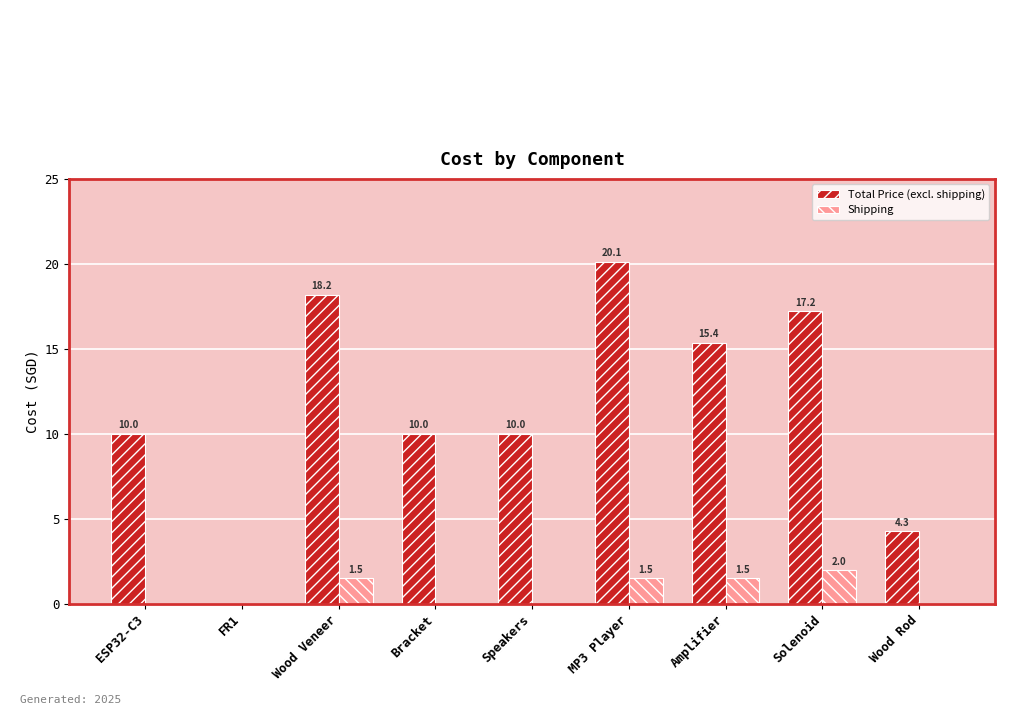

Count the number of data series in this chart.

2